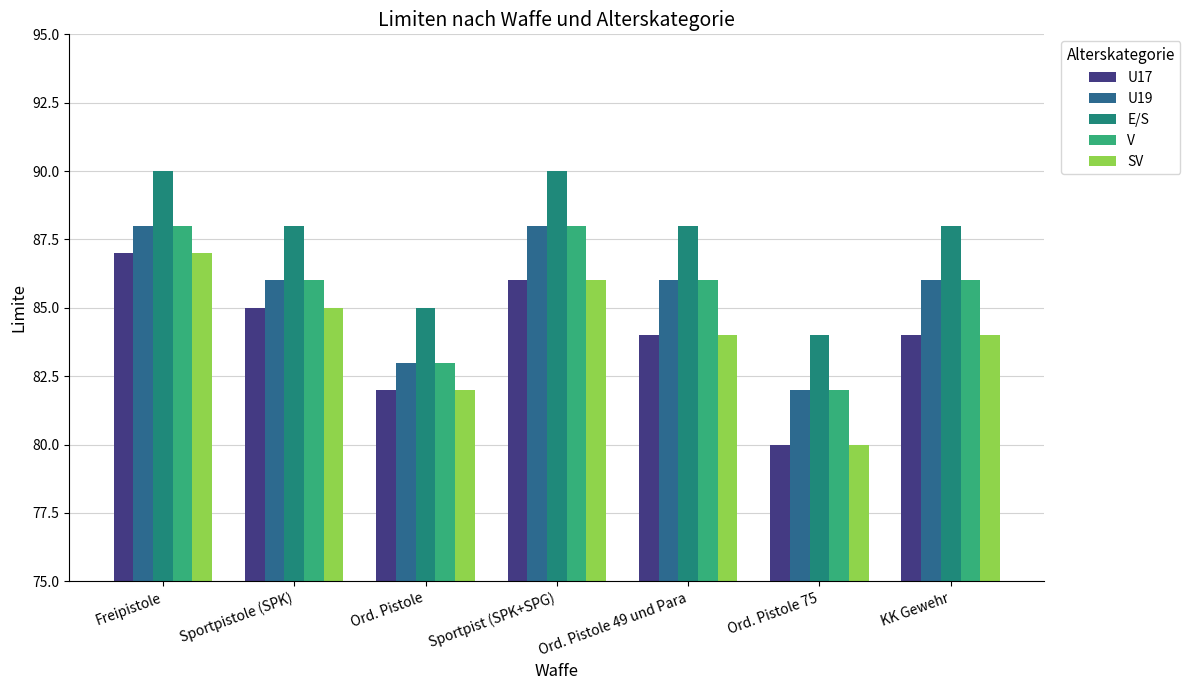

True or false: V has a value of 152 at Ord. Pistole 49 und Para.

False